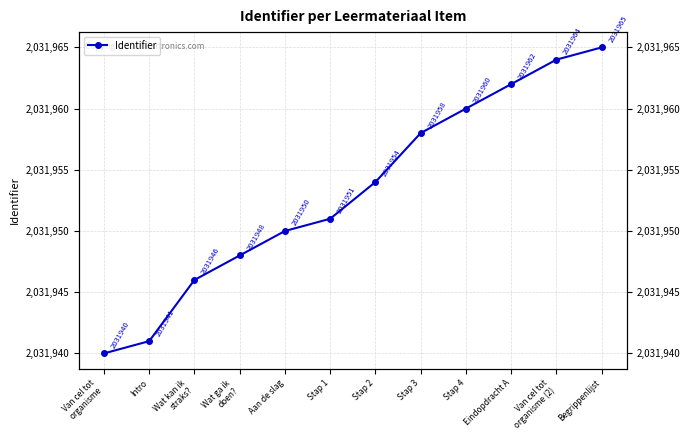

What is the ratio of the value at Van cel tot
organisme (2) to the value at Begrippenlijst?

1.0